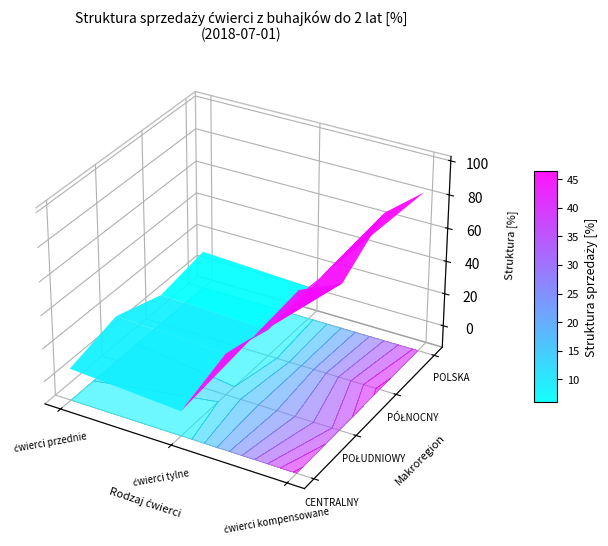

Which label corresponds to the largest value in the chart?

ćwierci kompensowane